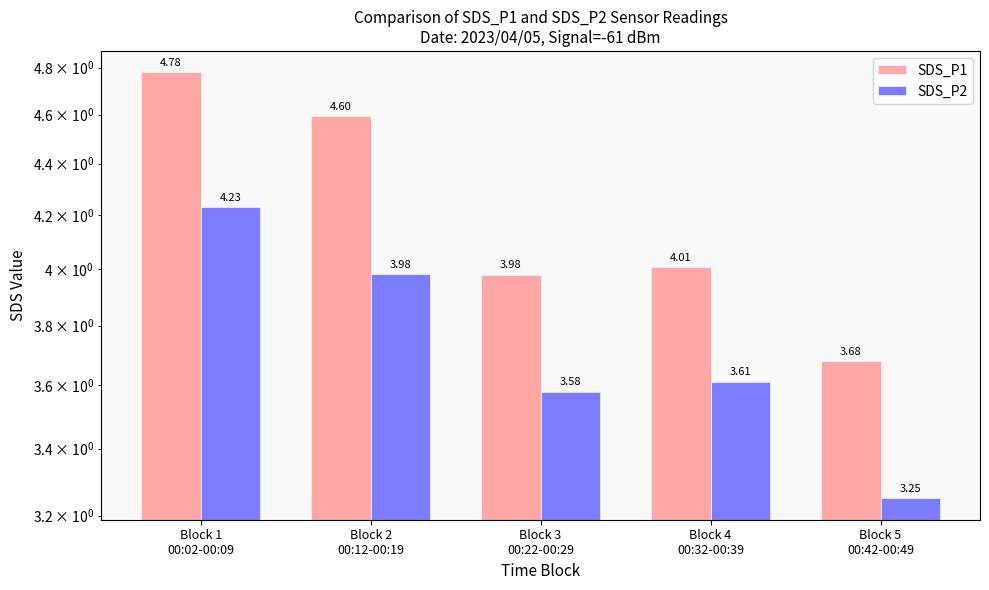

Reading right to left, list all the values displayed in this chart.

SDS_P1: Block 5
00:42-00:49=3.7	Block 4
00:32-00:39=4.0	Block 3
00:22-00:29=4.0	Block 2
00:12-00:19=4.6	Block 1
00:02-00:09=4.8
SDS_P2: Block 5
00:42-00:49=3.2	Block 4
00:32-00:39=3.6	Block 3
00:22-00:29=3.6	Block 2
00:12-00:19=4.0	Block 1
00:02-00:09=4.2